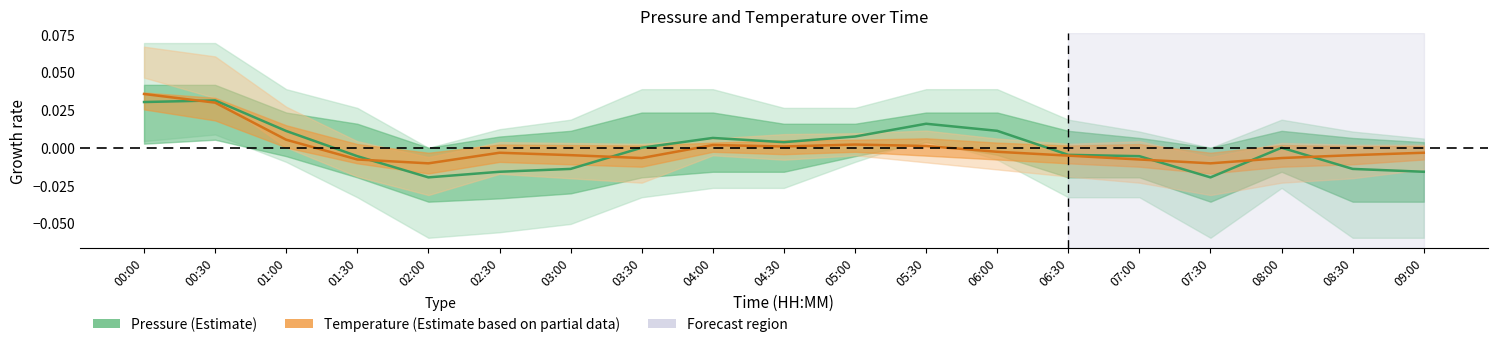

How many categories are shown in the chart?

19